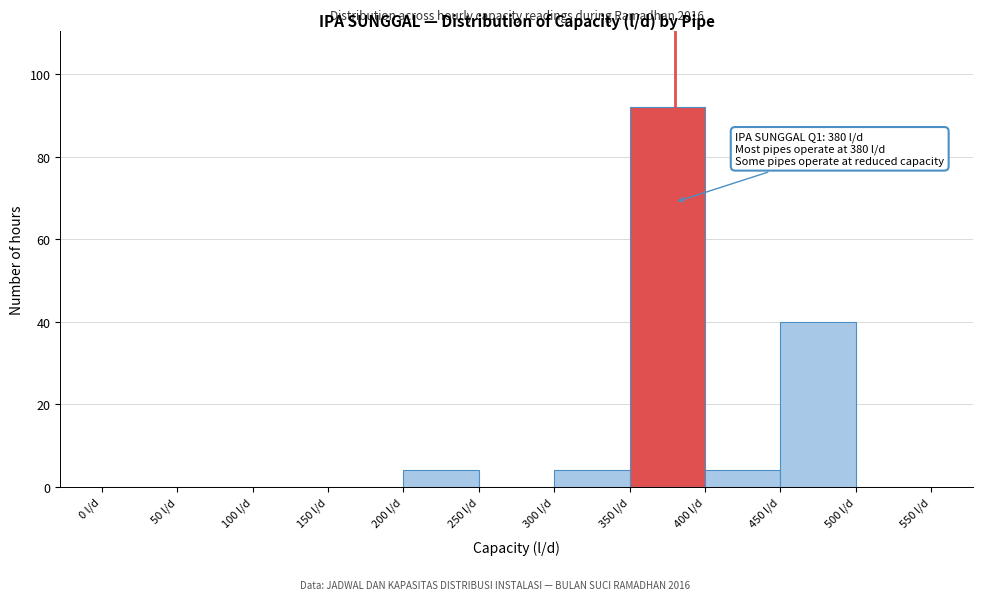

Over which range of the x-axis is the bar tallest?

350 to 400